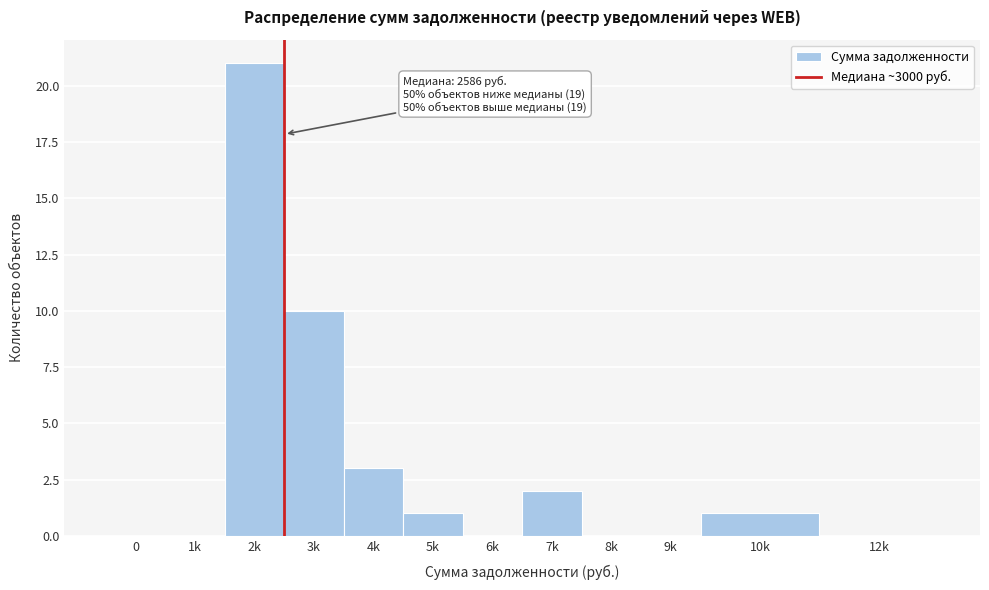

Reading right to left, what are all the values shown in this chart?

12k=0	10k=1	9k=0	8k=0	7k=2	6k=0	5k=1	4k=3	3k=10	2k=21	1k=0	0=0